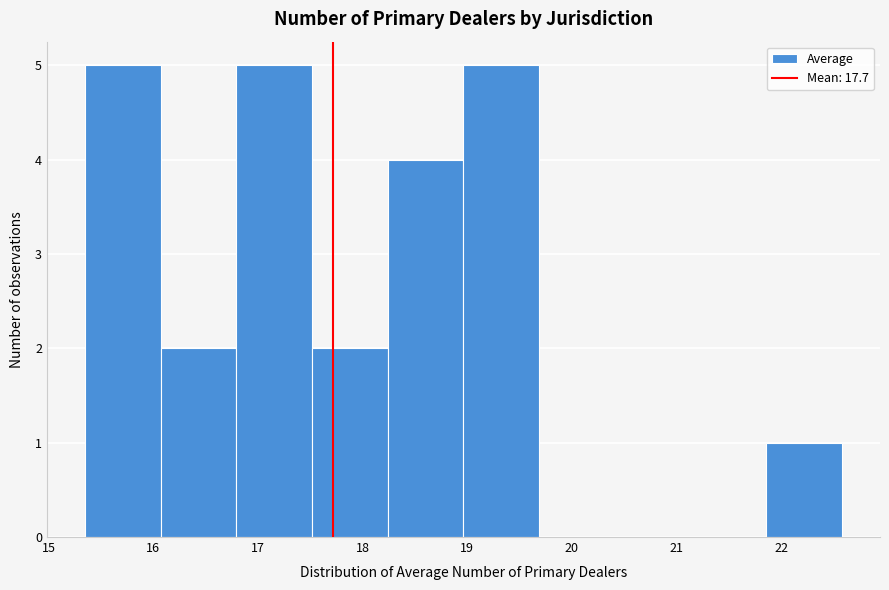

Reading left to right, list every bar in this chart as the range it spans on the x-axis followed by its height. Neither the bar edges nor the heights are printed on the chart, so give them approximately, as read against the axes.

15.3 to 16.1: 5
16.1 to 16.8: 2
16.8 to 17.5: 5
17.5 to 18.2: 2
18.2 to 19.0: 4
19.0 to 19.7: 5
19.7 to 20.4: 0
20.4 to 21.1: 0
21.1 to 21.9: 0
21.9 to 22.6: 1